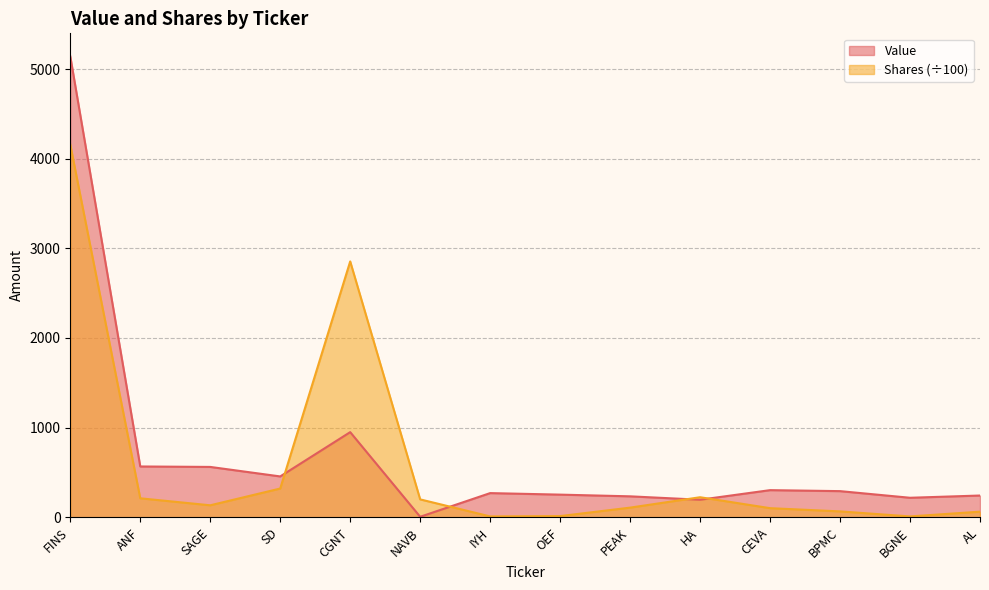

What is the sum of the Shares or principal amount values at SAGE and CGNT?

2988.0